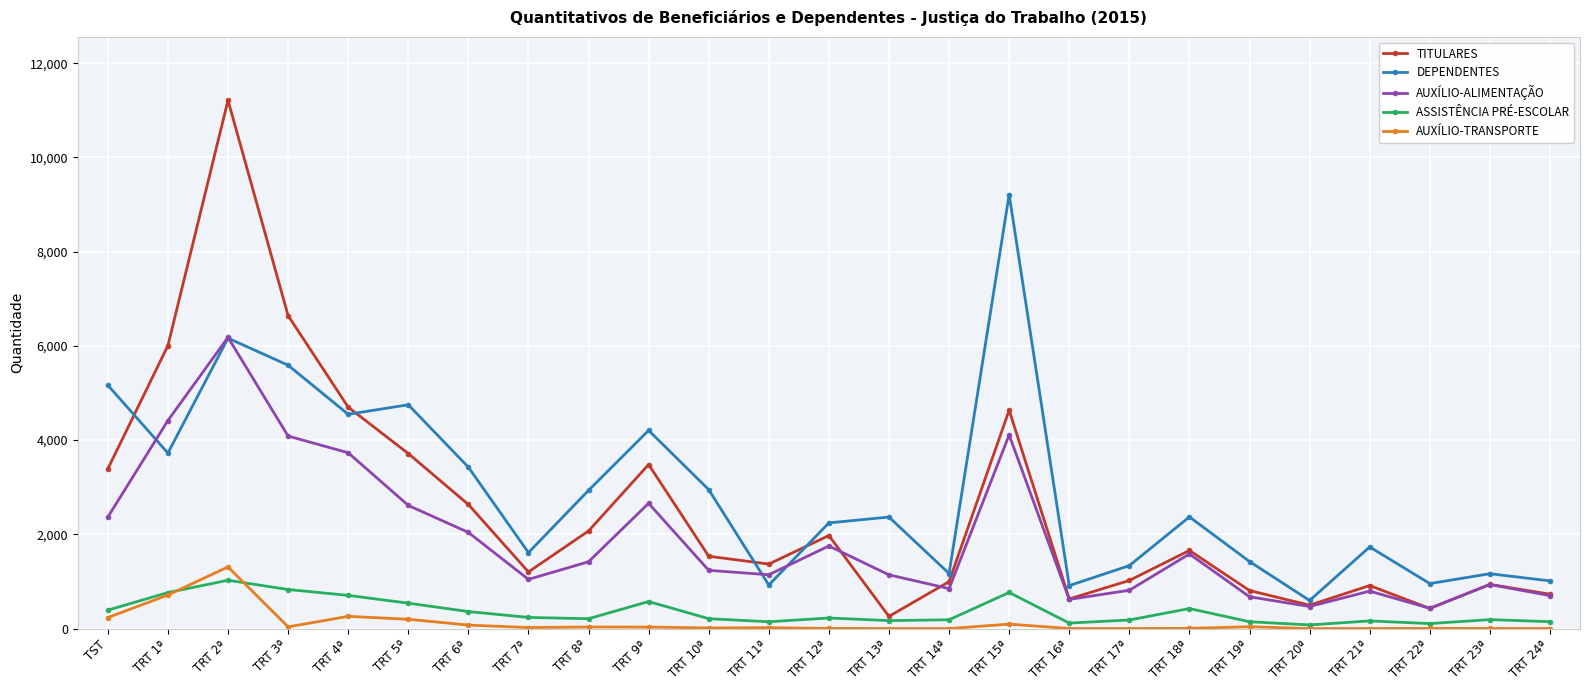

What is the approximate value of TITULARES at TRT 20ª?

496